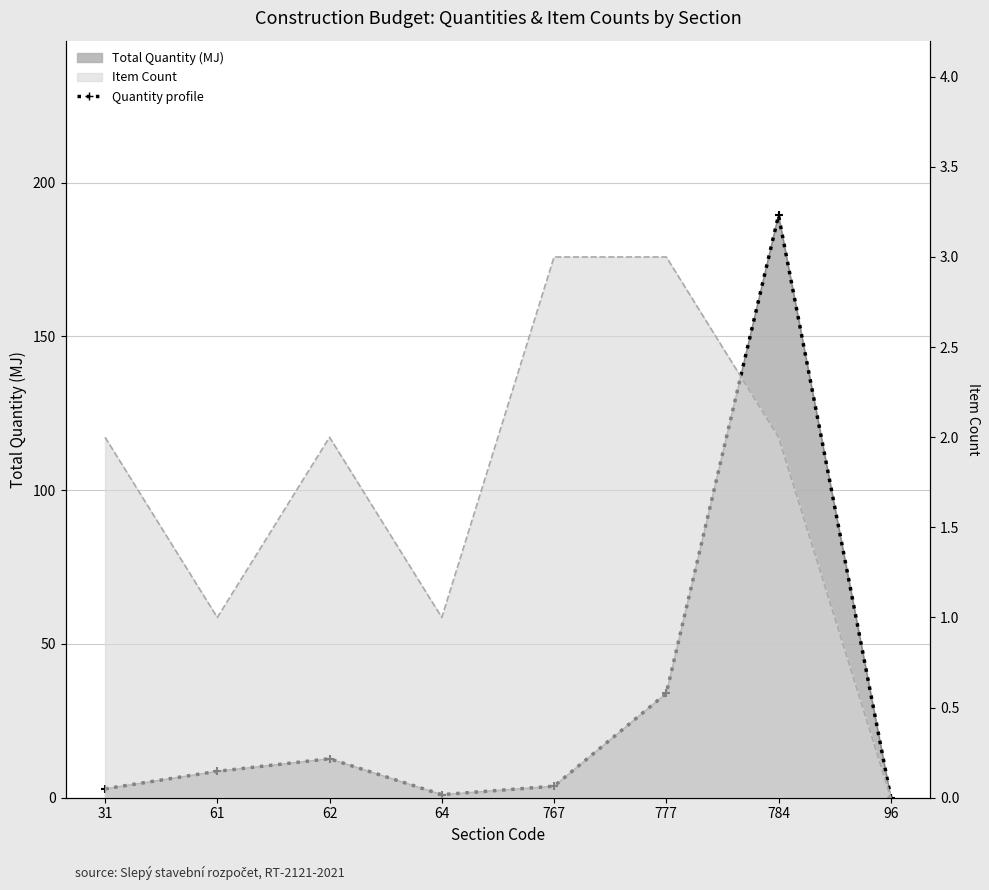

List the labels in order of value, largest first.

784, 777, 62, 61, 767, 31, 64, 96